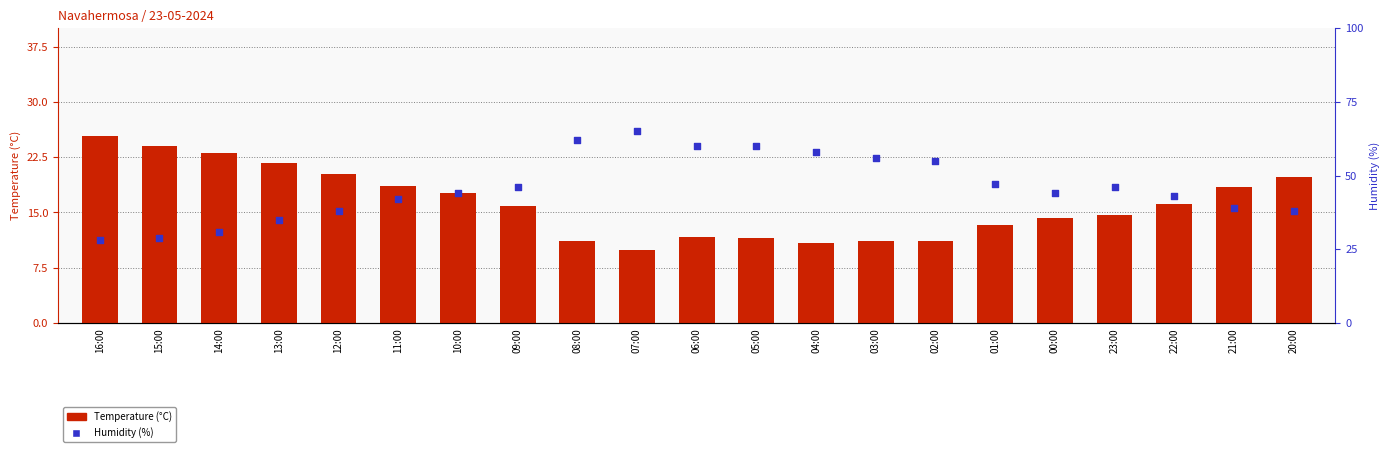

What are all the series names shown in the legend?

Temperature (°C), Humidity (%)